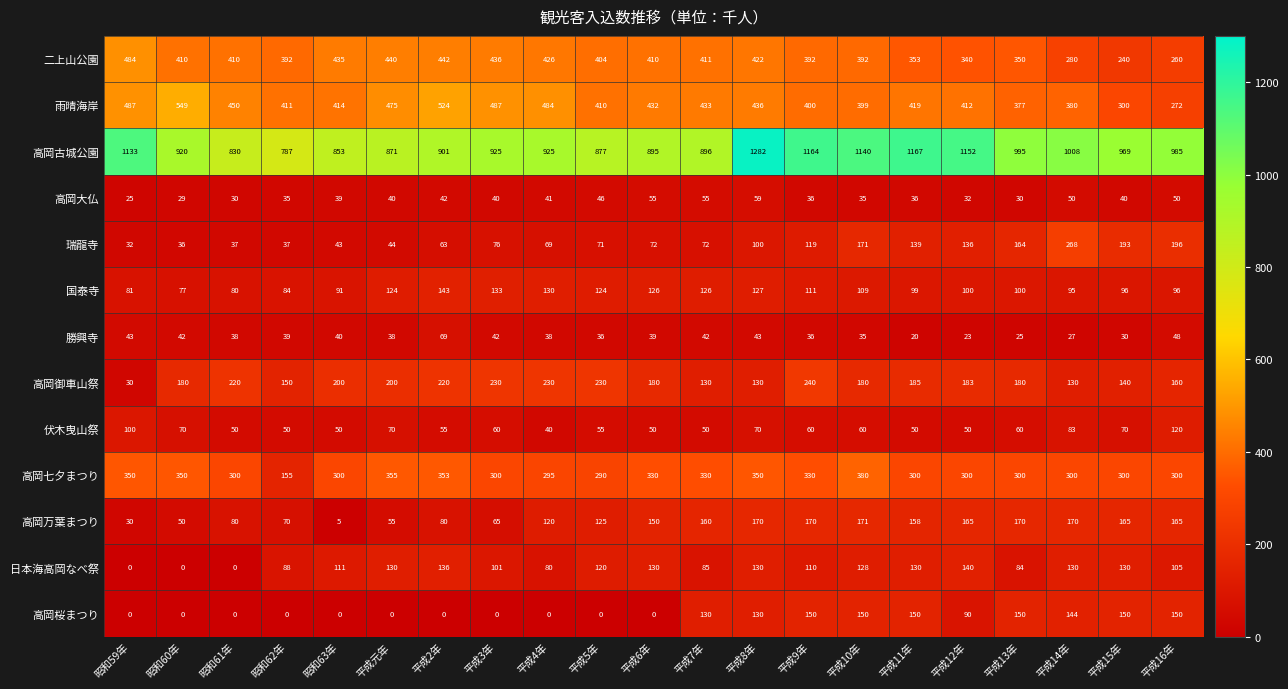

What is the difference between the maximum and minimum values in the 雨晴海岸 series?

277